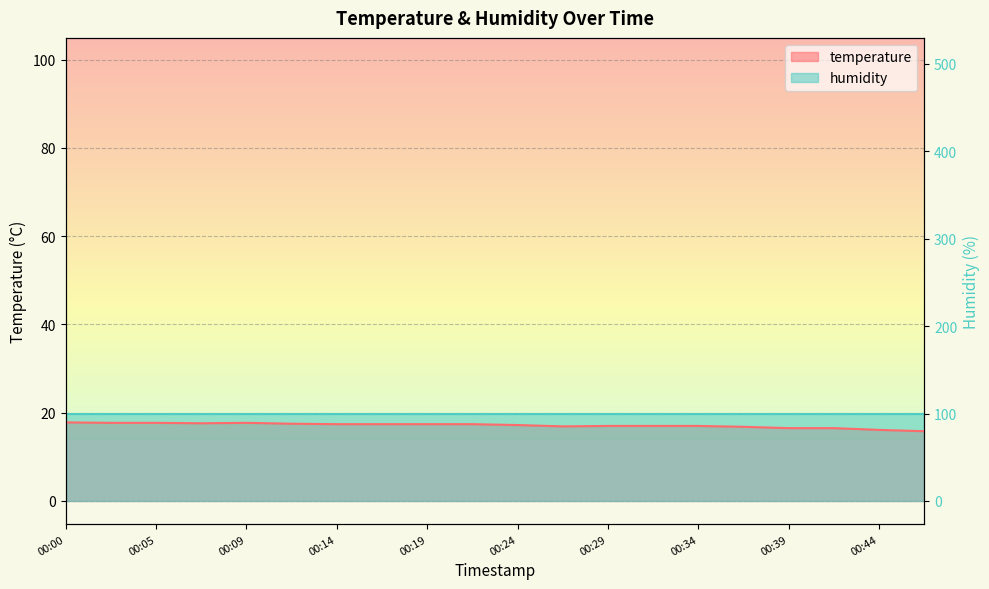

Rank the categories by value from highest to lowest.

00:00, 00:02, 00:05, 00:09, 00:07, 00:12, 00:14, 00:17, 00:19, 00:22, 00:24, 00:29, 00:31, 00:34, 00:27, 00:36, 00:39, 00:41, 00:44, 00:47